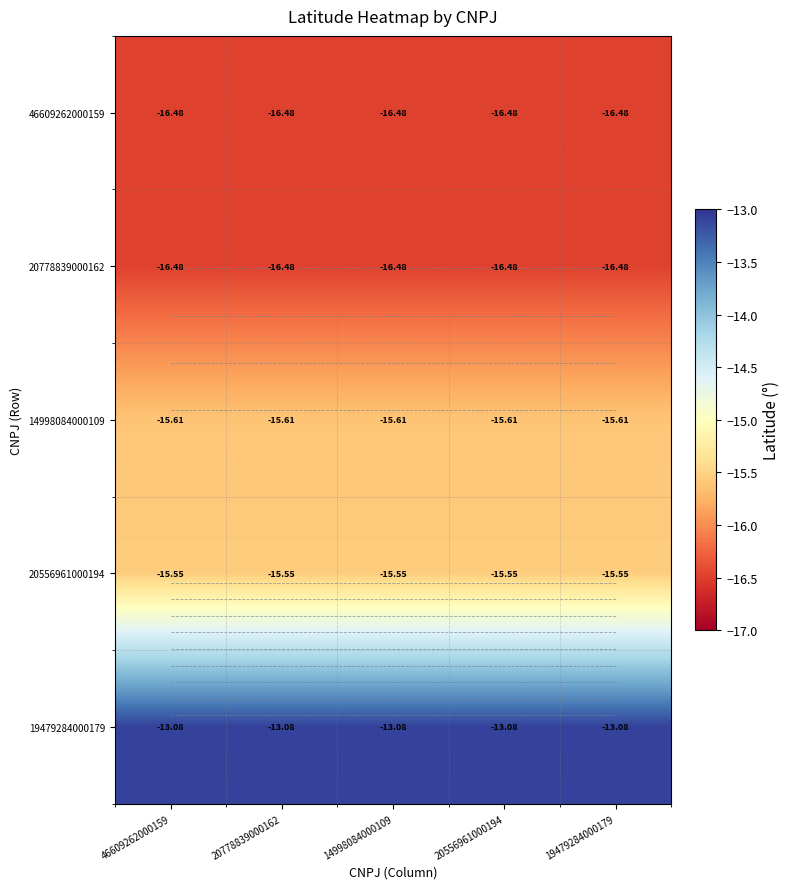

What is the sum of the 20556961000194 values at 20778839000162 and 20556961000194?

-31.1